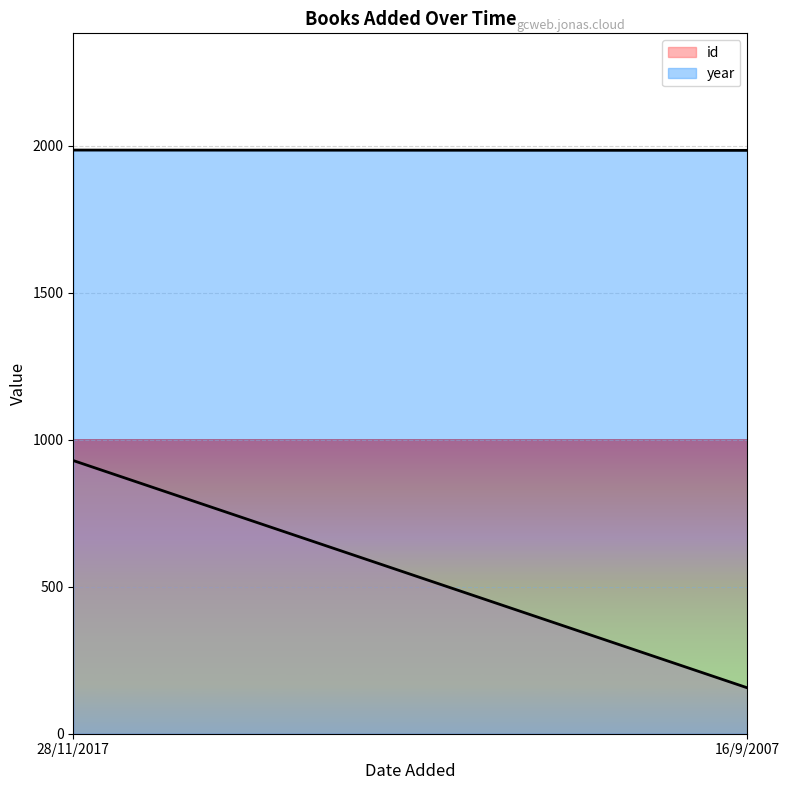

Rank the series by their average value, from lowest to highest.

id, year